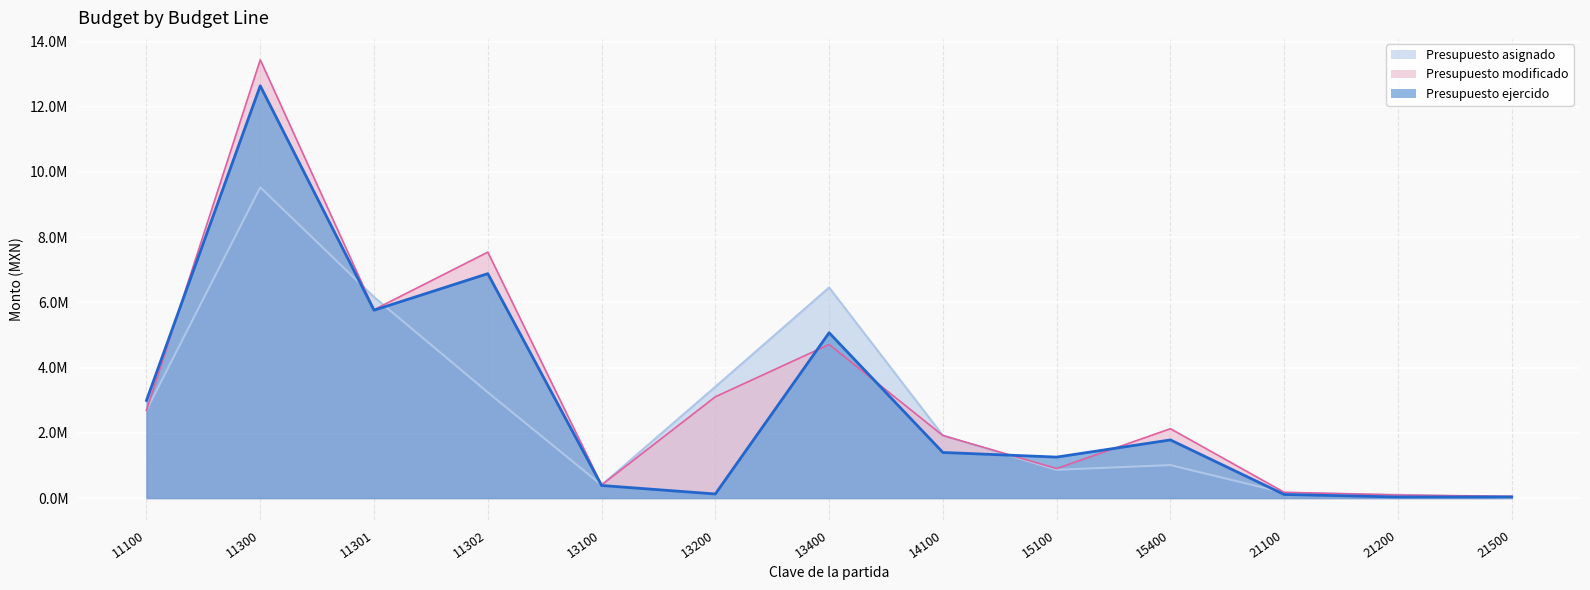

Which series has the largest total across all categories?

Presupuesto modificado